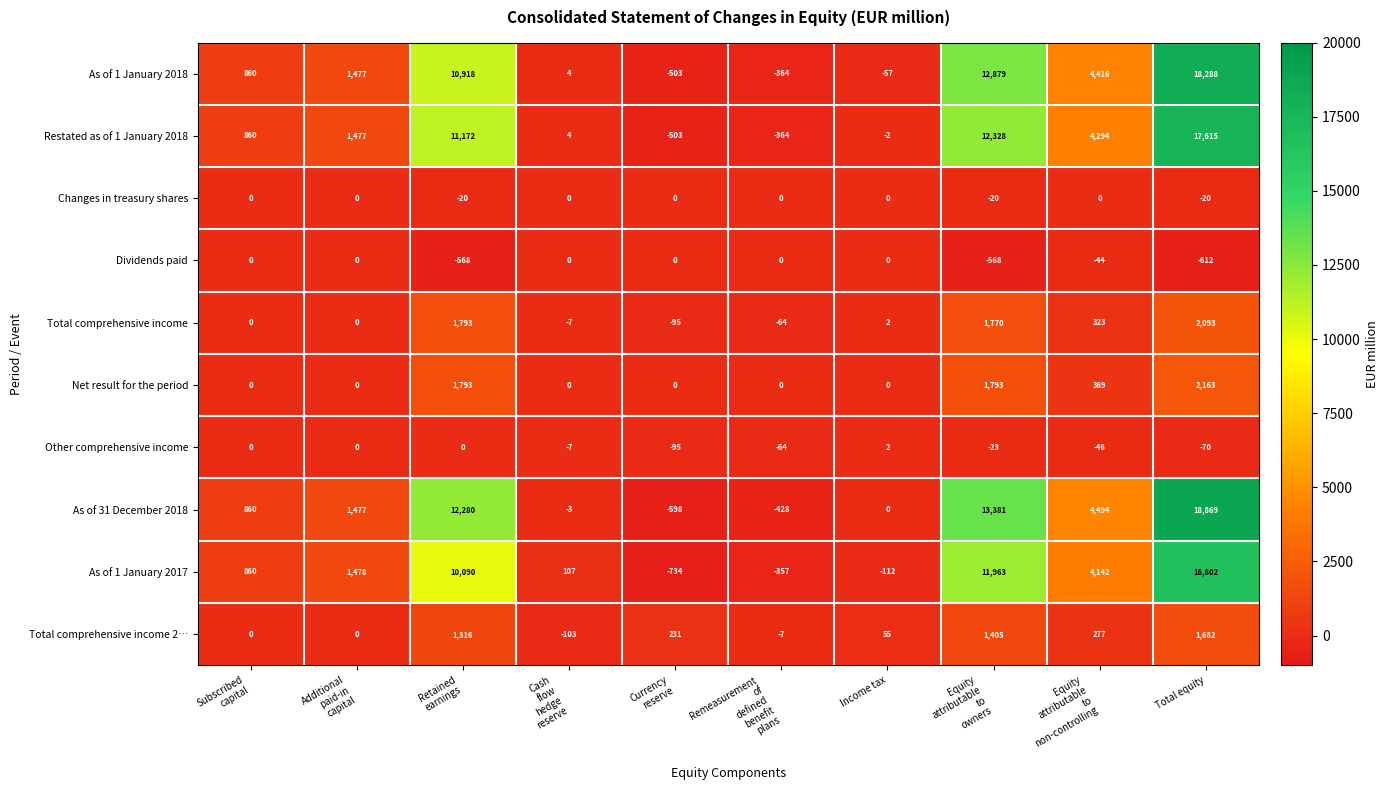

What is the difference between the highest and lowest values at Remeasurement
of
defined
benefit
plans?

428